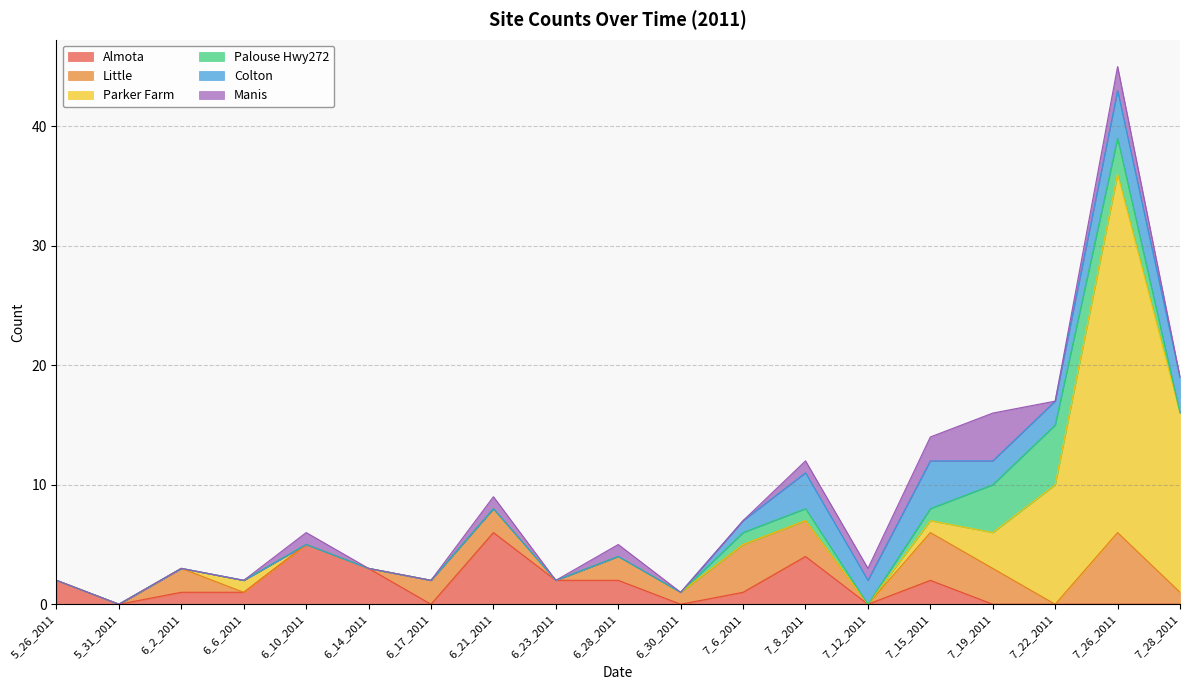

Rank the series by their maximum value, from lowest to highest.

Colton, Manis, Palouse Hwy272, Almota, Little, Parker Farm